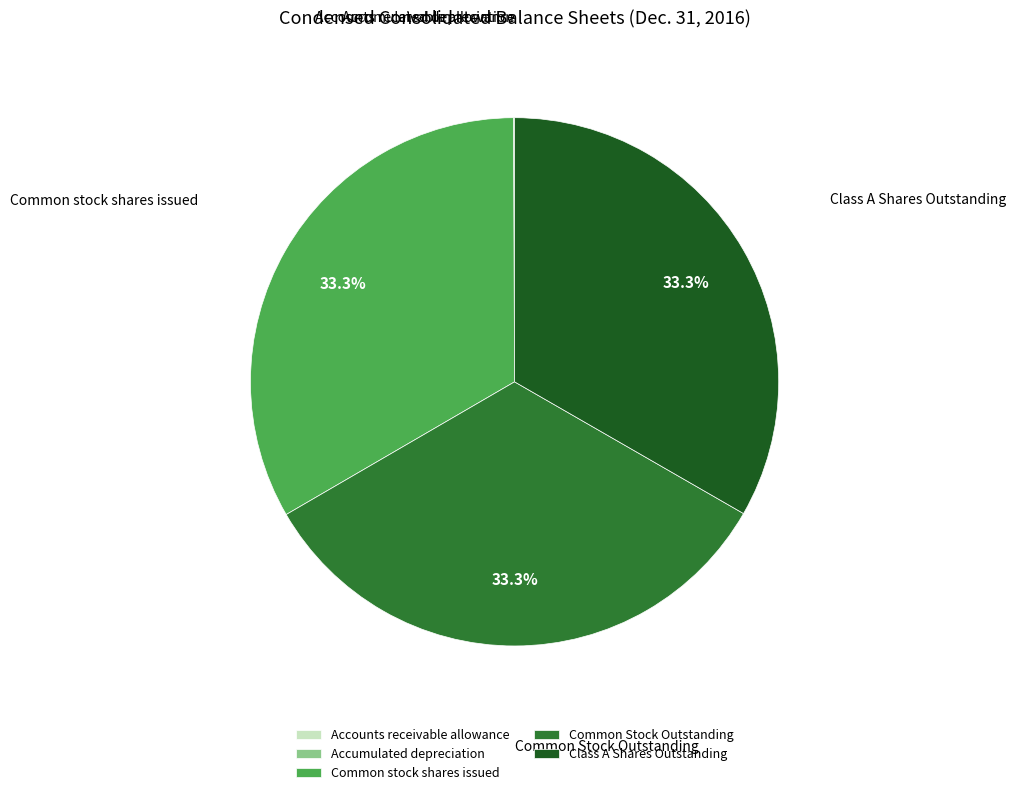

Do Common stock shares issued and Class A Shares Outstanding together represent more than half of the pie?

Yes